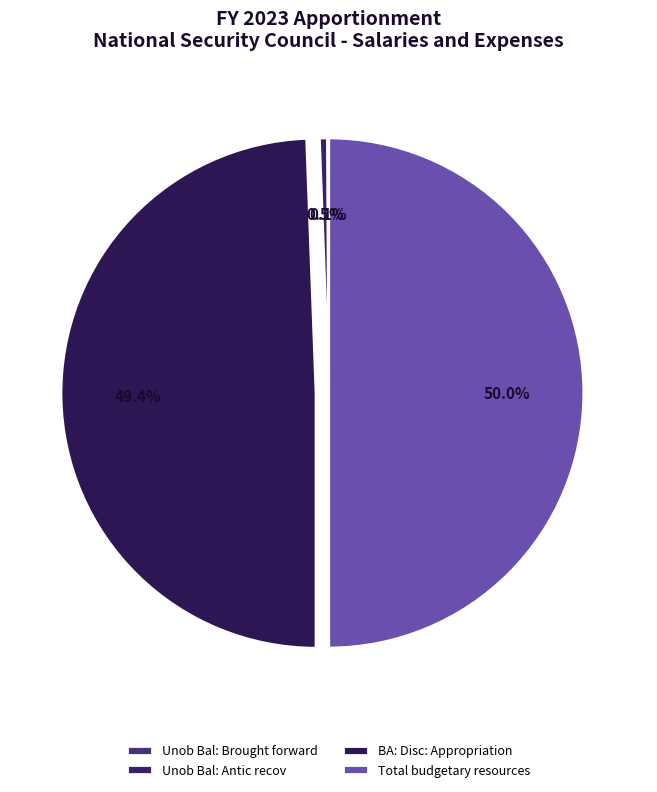

To the nearest percent, what is the combined percentage of BA: Disc: Appropriation and Unob Bal: Antic recov?

50%